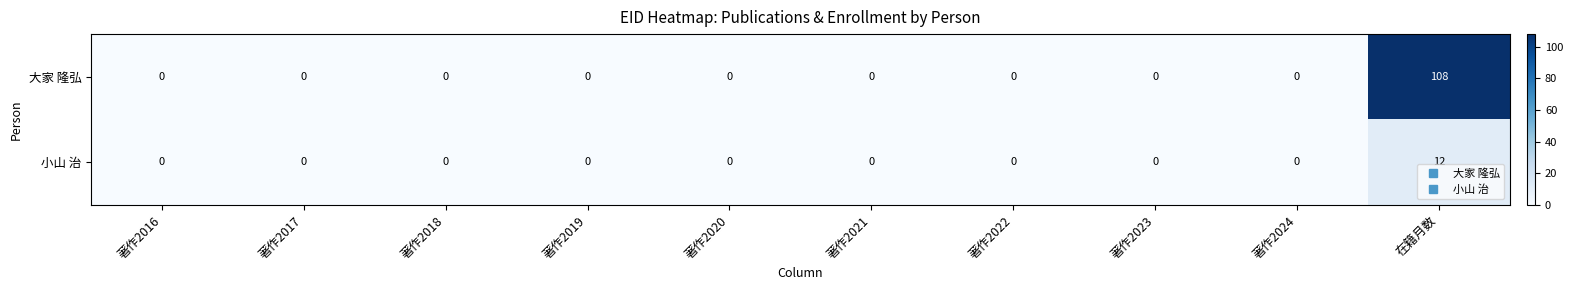

Rank the series at 在籍月数 from lowest to highest value.

小山 治, 大家 隆弘